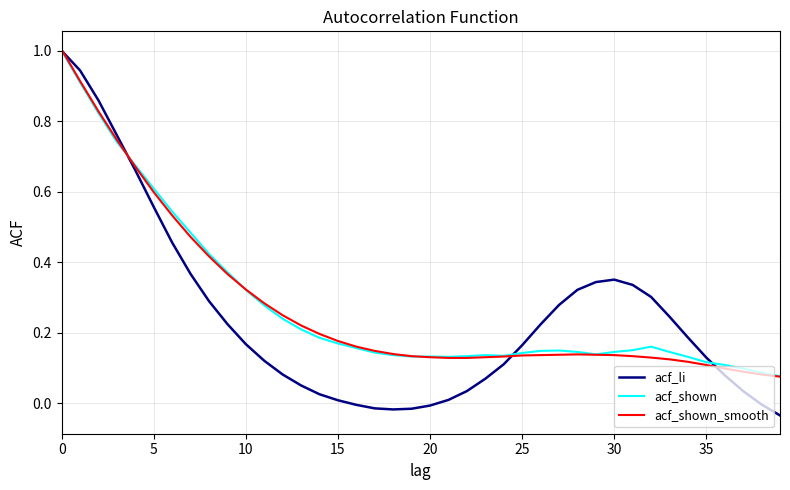

Which series has the largest range (max minus min)?

acf_li